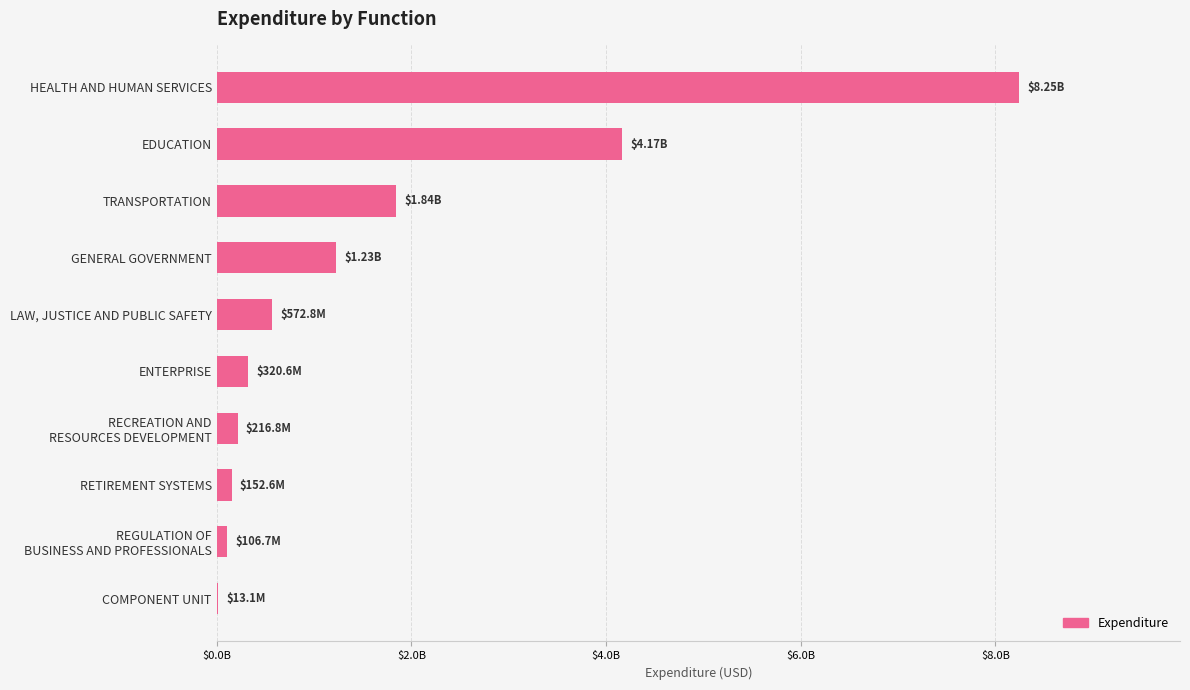

What is the difference between the maximum and minimum values?

8235045401.9